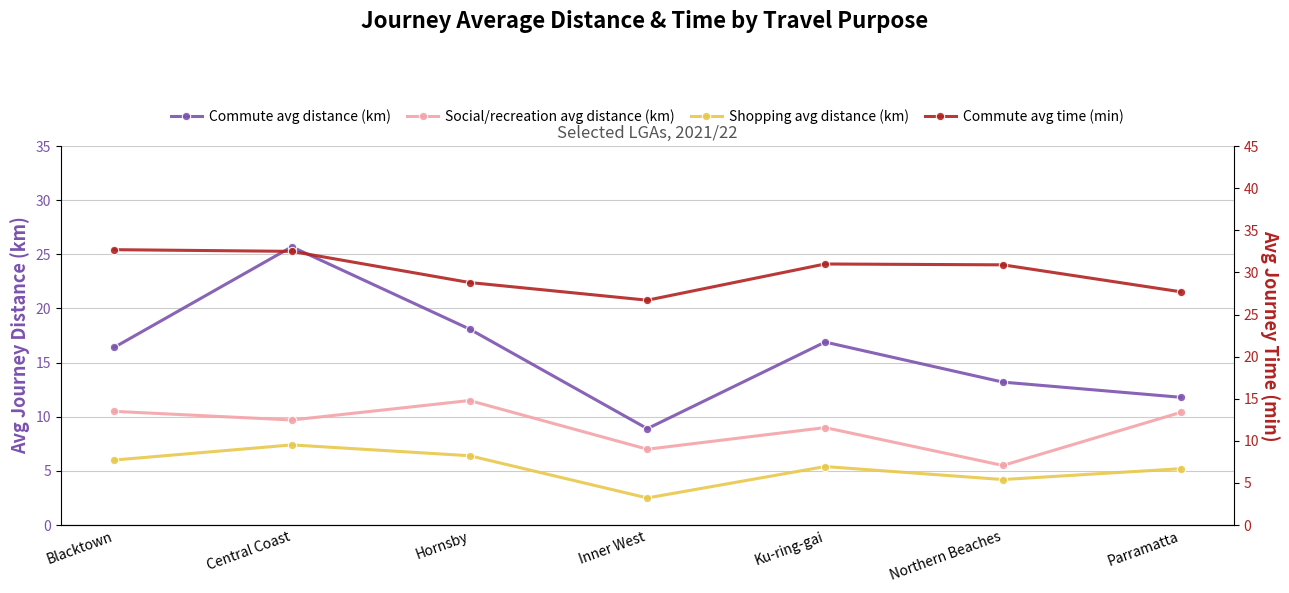

True or false: Social/recreation avg distance (km) has more than 0 interior local peaks.

True